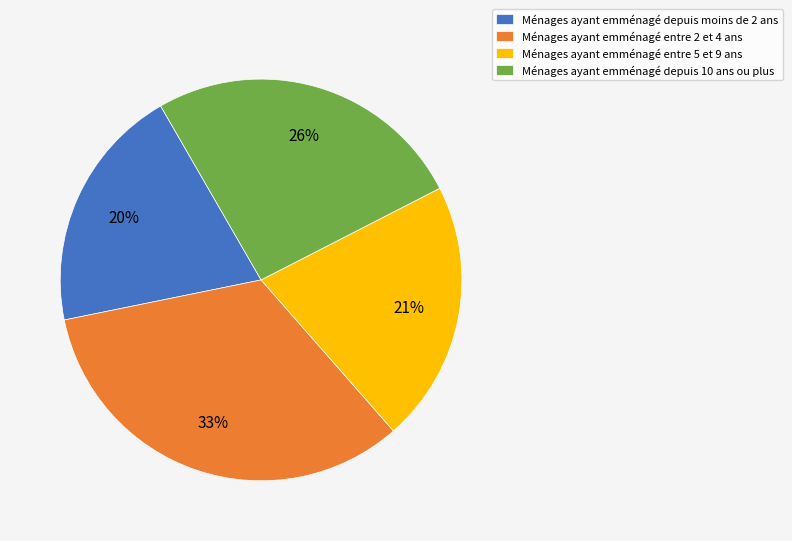

What is the ratio of the value at Ménages ayant emménagé depuis 10 ans ou plus to the value at Ménages ayant emménagé entre 5 et 9 ans?

1.2